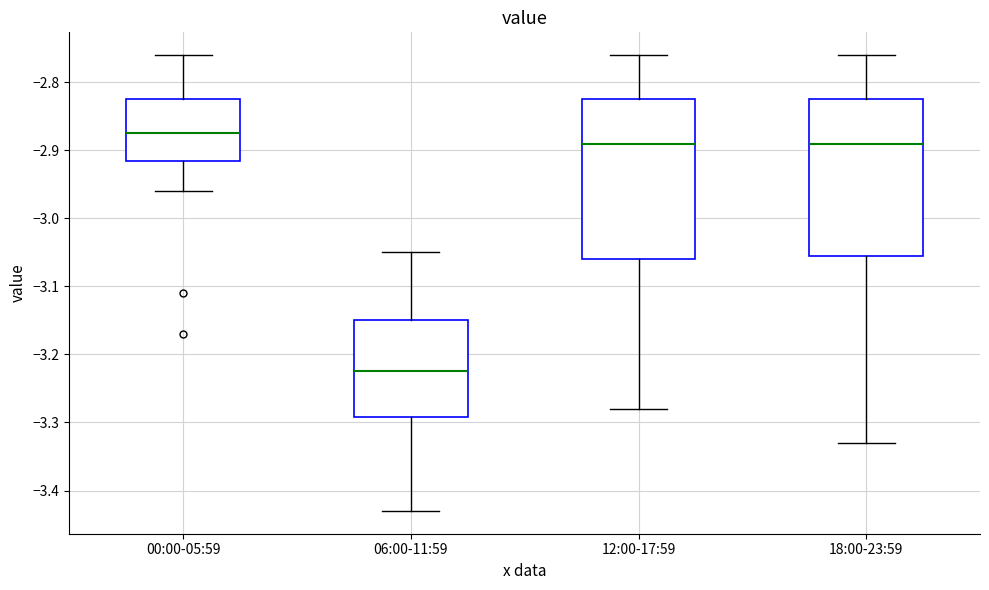

Reading left to right, transcribe this box plot: for each box, give where its median line is, the range the box spans, and where its two whiskers end, as read against the y-axis. The values are not printed on the chart, so give them approximately, as read against the axis.

00:00-05:59: median -2.87, box -2.91 to -2.82, whiskers -2.96 to -2.76
06:00-11:59: median -3.22, box -3.29 to -3.15, whiskers -3.43 to -3.05
12:00-17:59: median -2.89, box -3.06 to -2.82, whiskers -3.28 to -2.76
18:00-23:59: median -2.89, box -3.05 to -2.82, whiskers -3.33 to -2.76